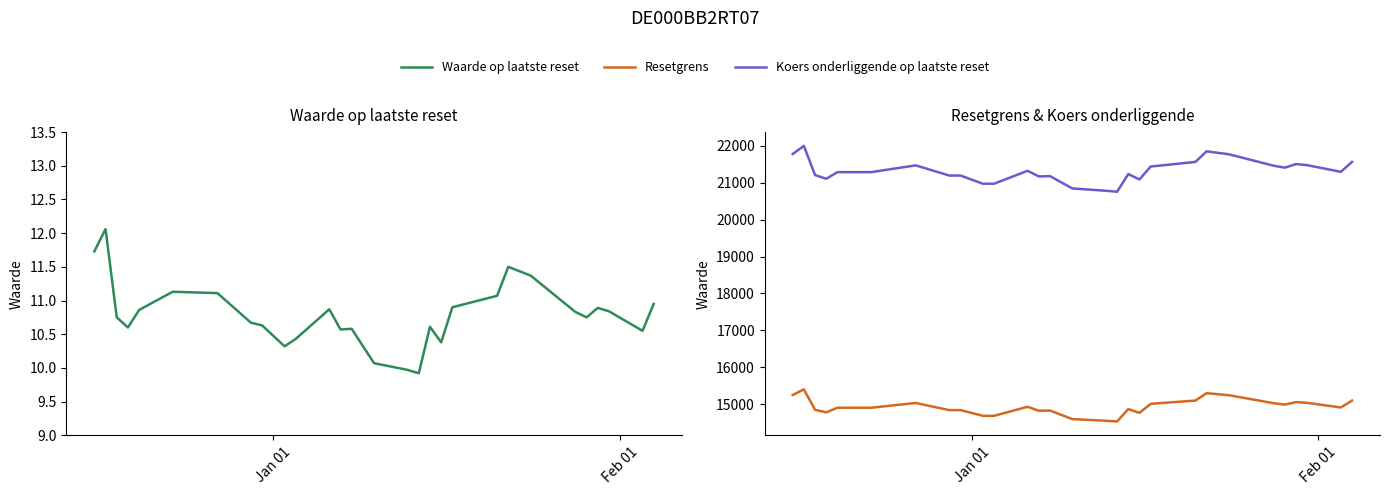

Rank the series by their maximum value, from lowest to highest.

Waarde op laatste reset, Resetgrens, Koers onderliggende op laatste reset